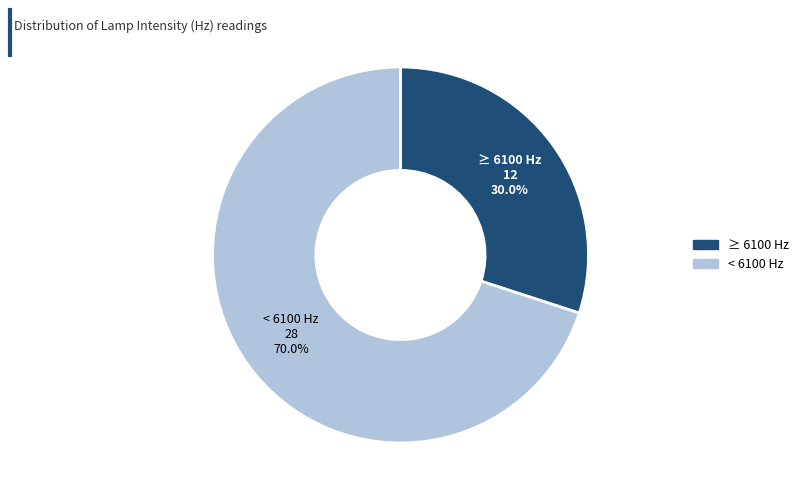

Does any single category account for the majority?

Yes